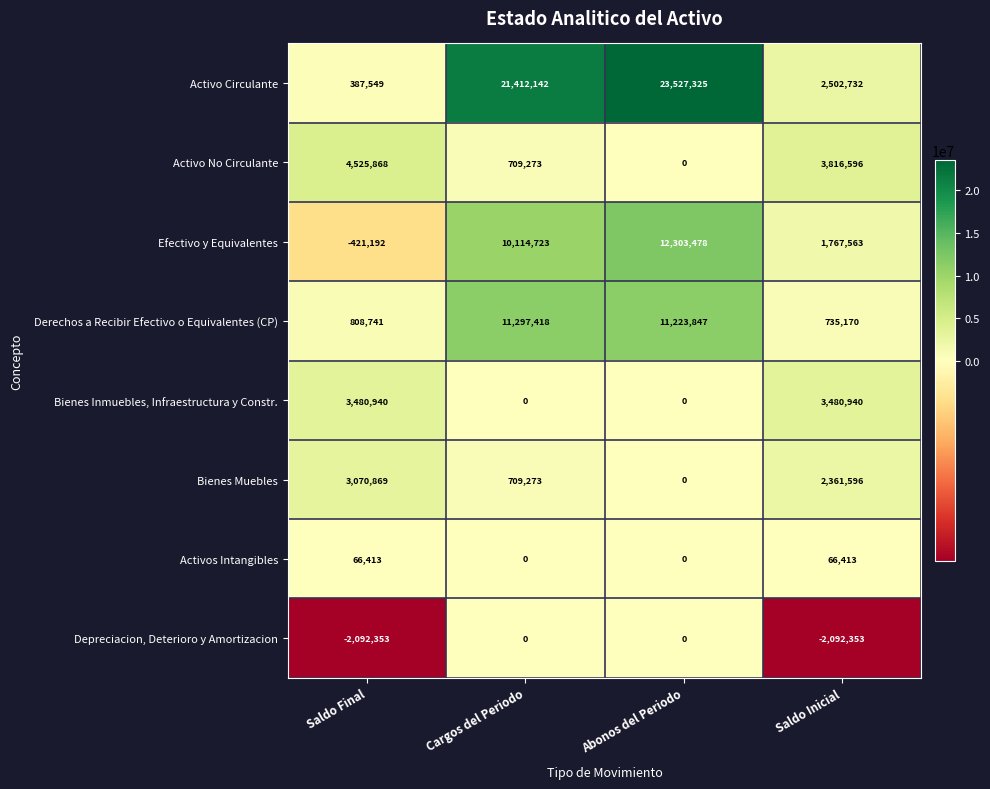

True or false: Activo No Circulante has a value of 6558989 at Saldo Inicial.

False